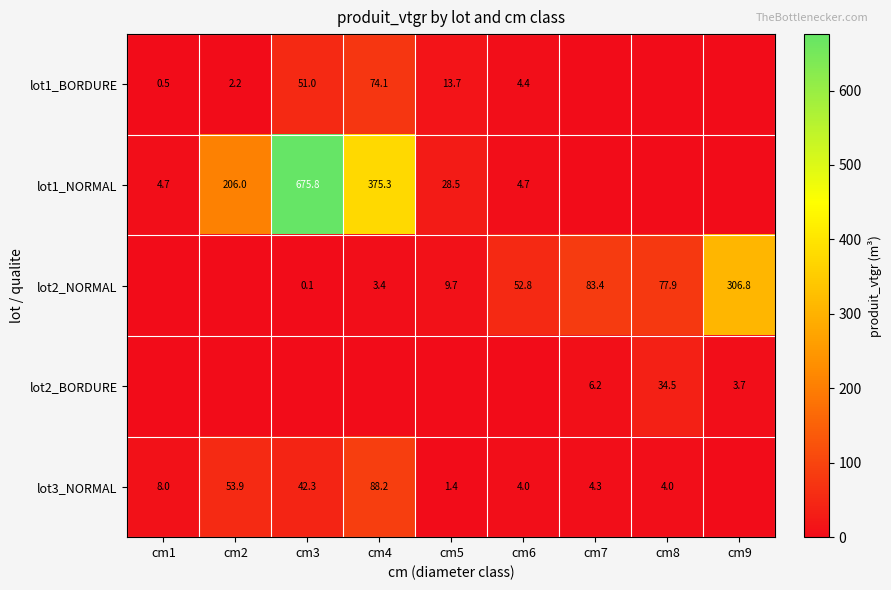

True or false: lot1_NORMAL has a value of 19.7 at cm5.

False